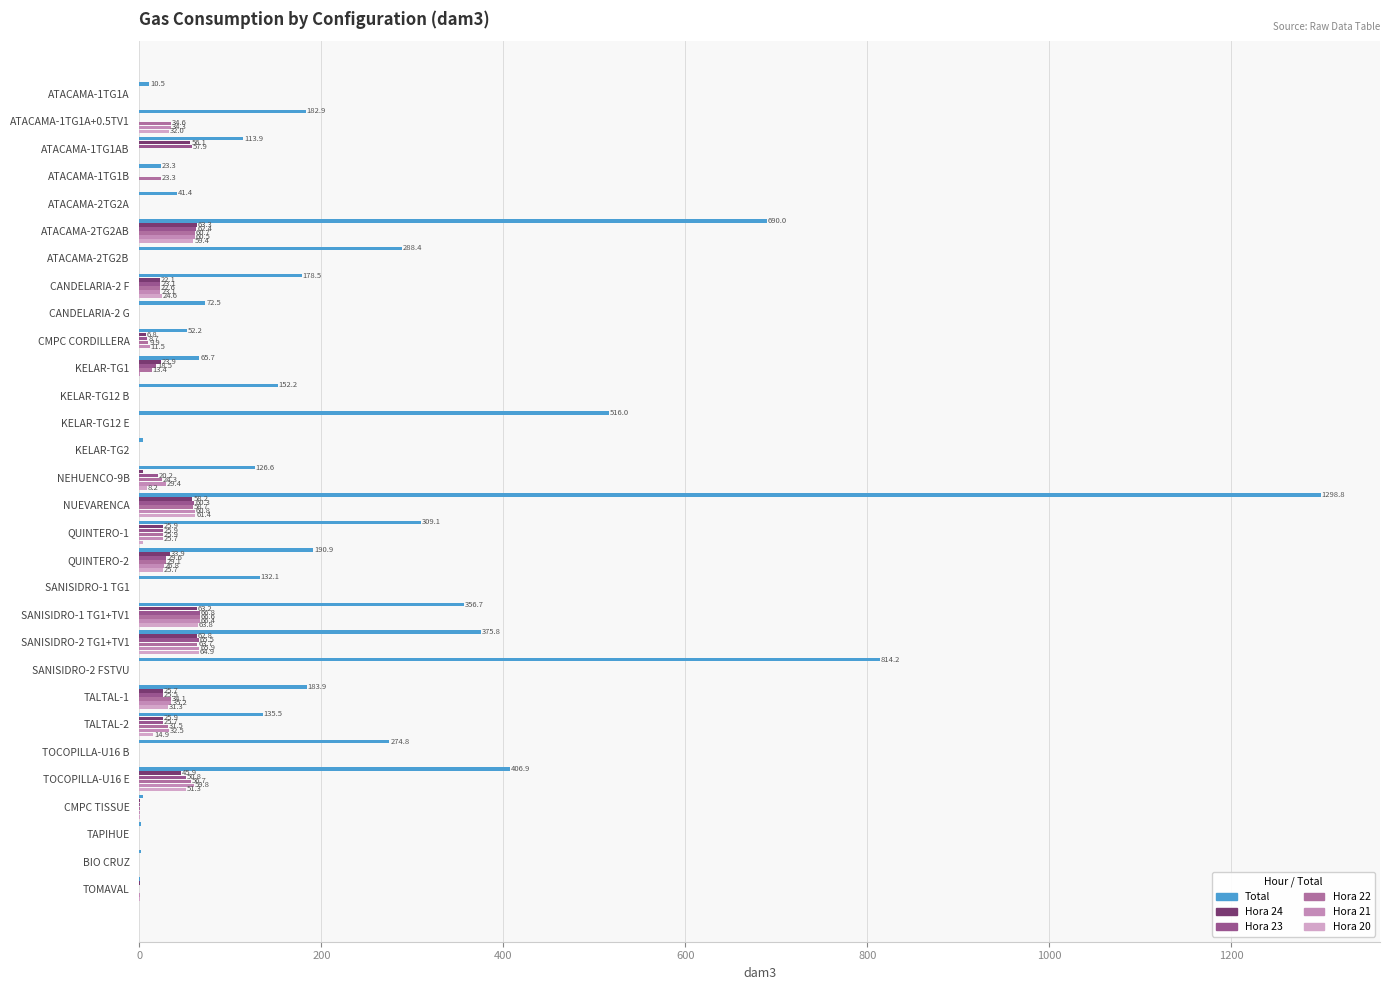

Count the number of categories in the chart.

30